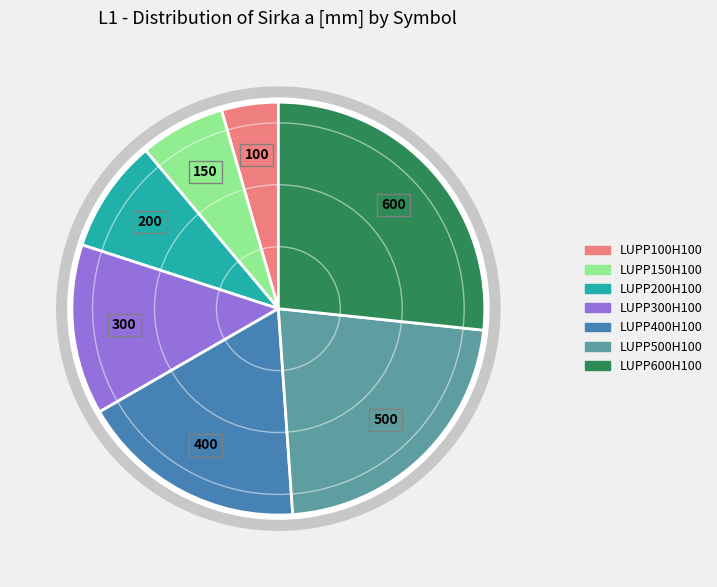

Which has a higher value, LUPP400H100 or LUPP500H100?

LUPP500H100